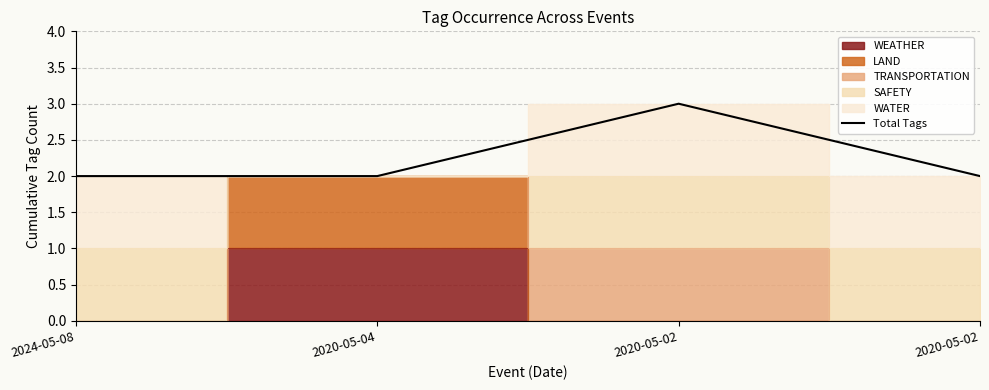

List the labels in order of value, largest first.

2020-05-02, 2024-05-08, 2020-05-04, 2020-05-02